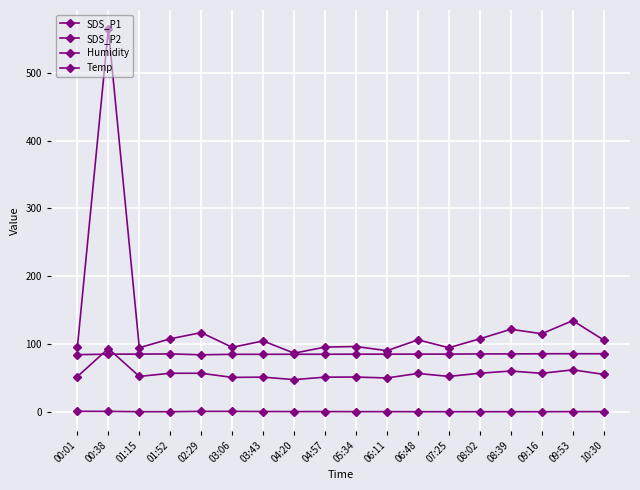

True or false: Temp and Humidity cross at least once.

False